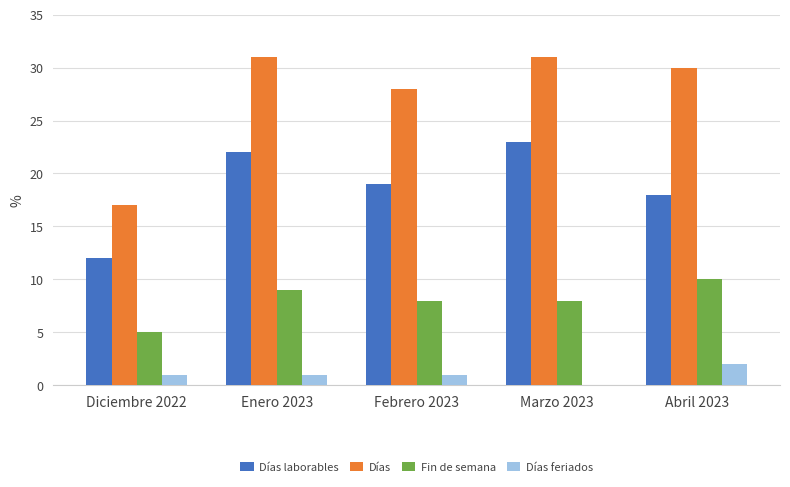

Is it true that Días laborables equals 6 at Diciembre 2022?

False